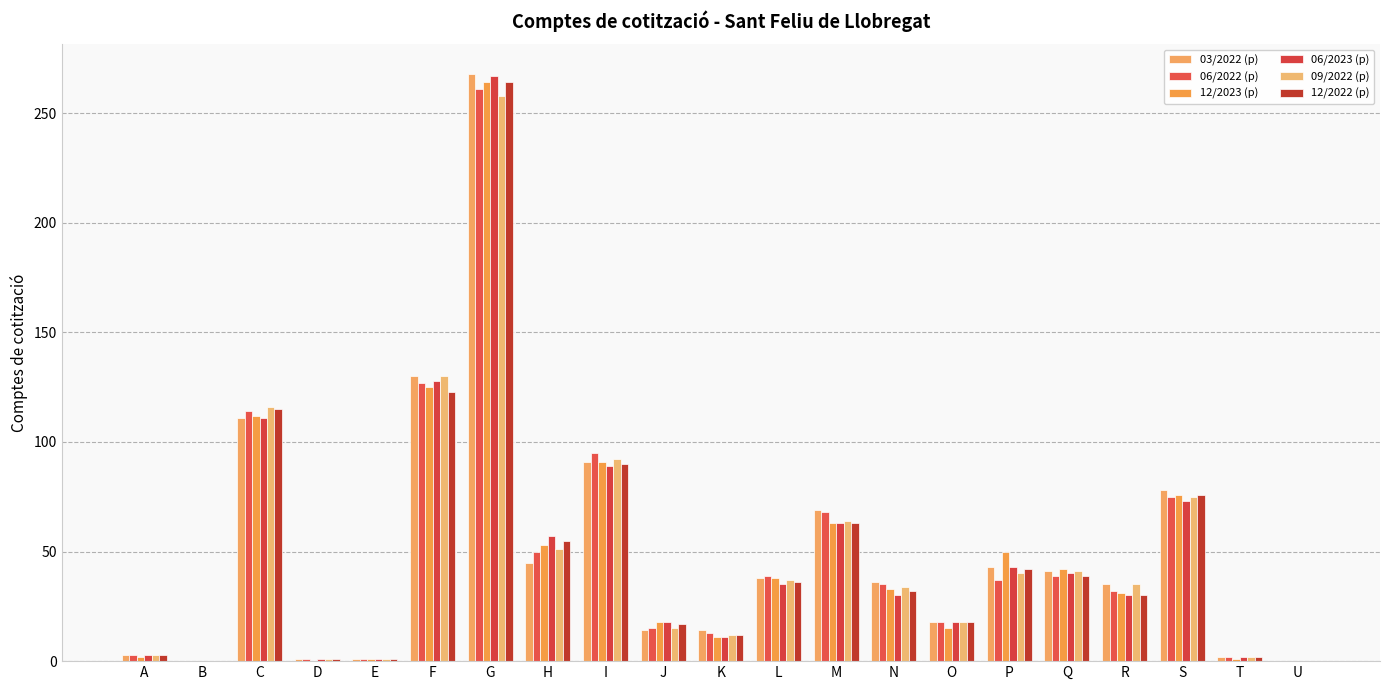

Rank the series at R from highest to lowest value.

03/2022 (p), 09/2022 (p), 06/2022 (p), 12/2023 (p), 06/2023 (p), 12/2022 (p)